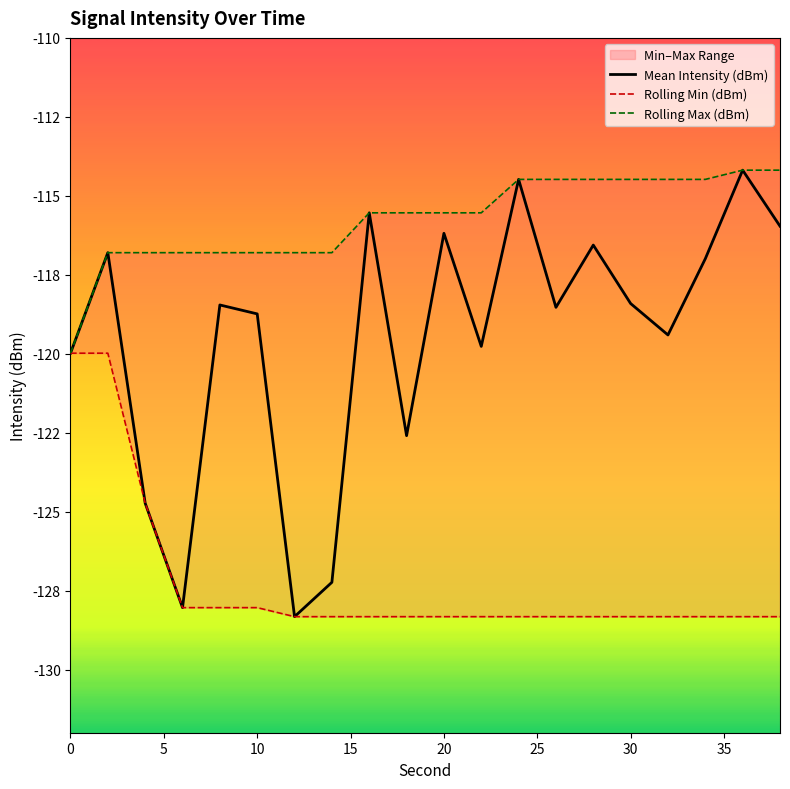

In Mean Intensity (dBm), how many points are higher than both neighbors (excluding endpoints)?

7